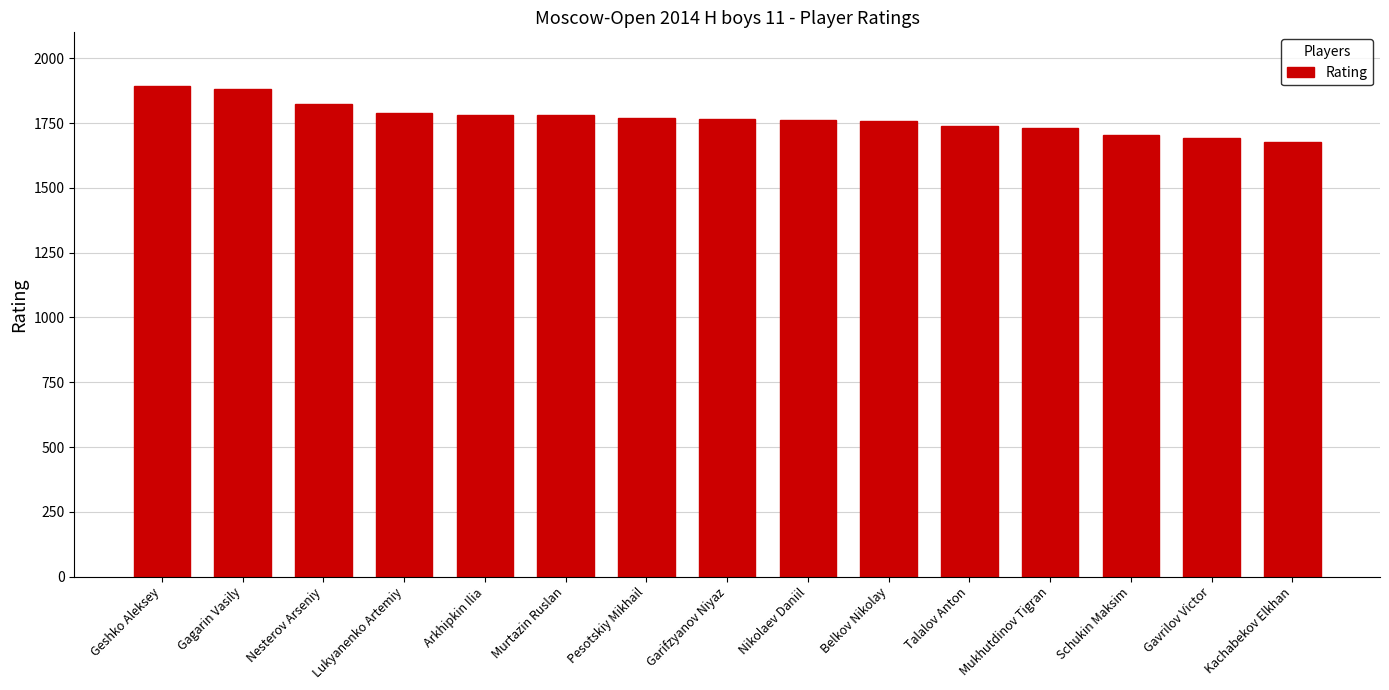

What is the label of the 15th bar from the left?

Kachabekov Elkhan